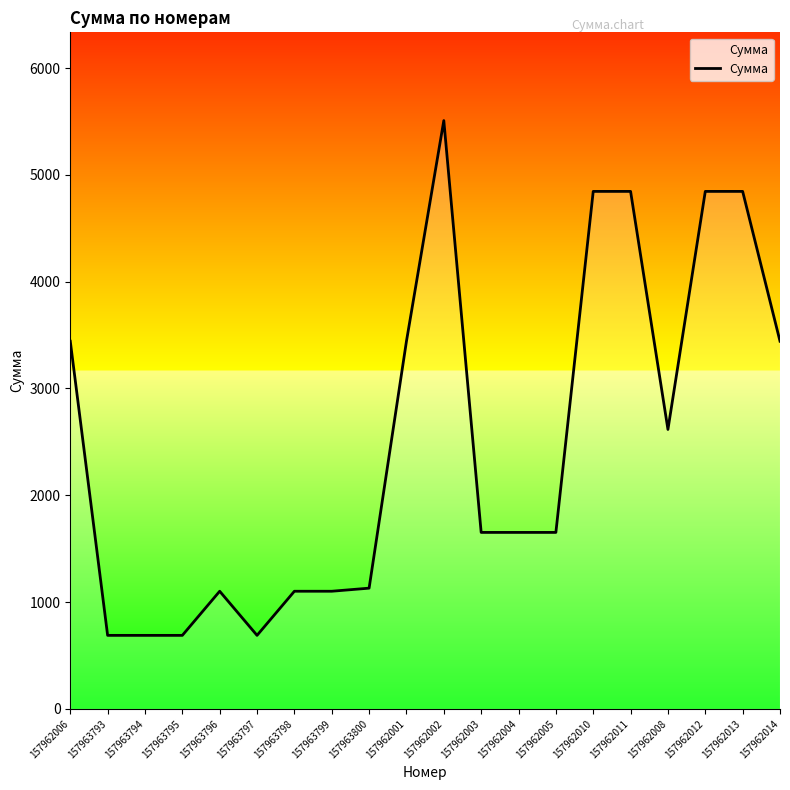

How many lines are shown in the chart?

1